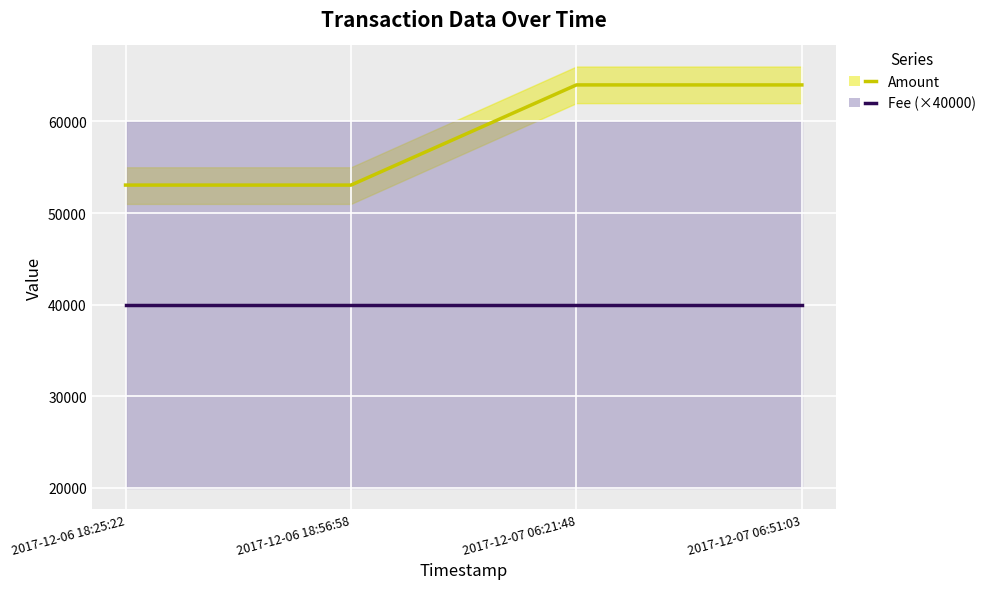

What is the value of the Fee (×40000) point at the 3rd from the left?

40000.0